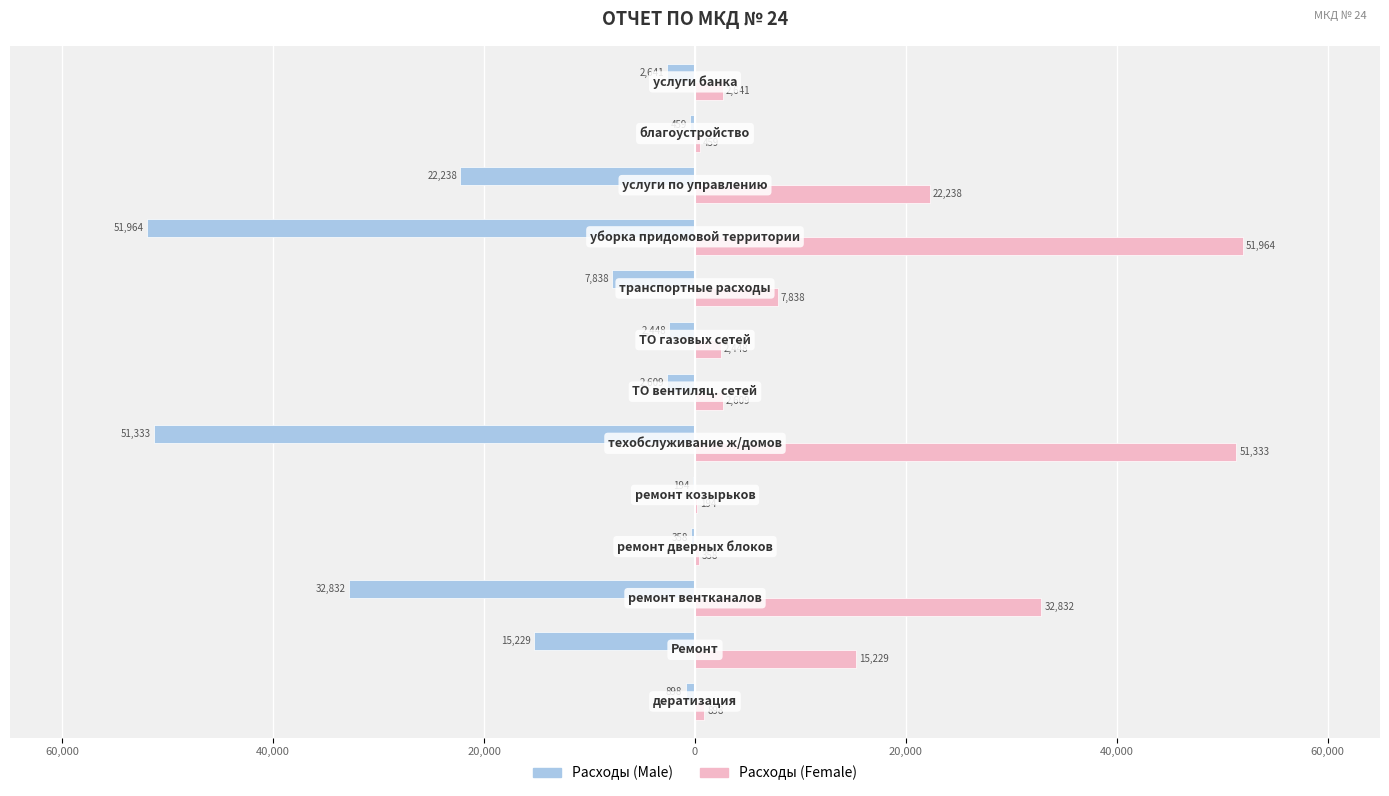

What are all the series names shown in the legend?

Расходы (Male), Расходы (Female)